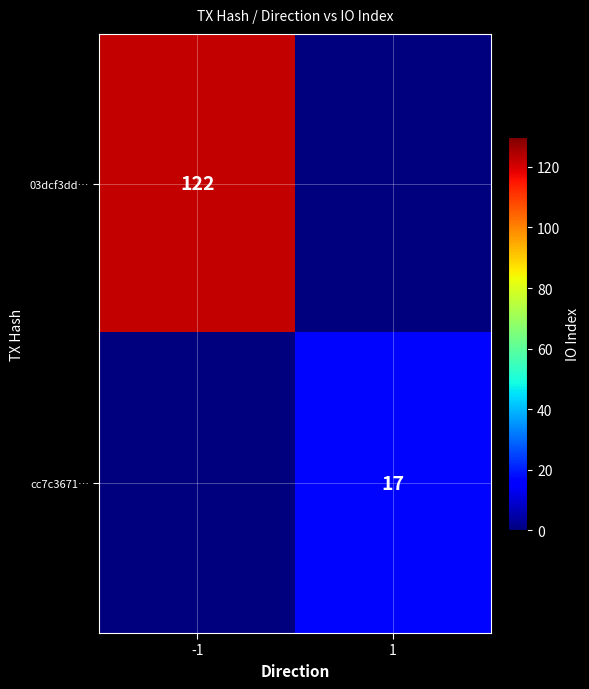

True or false: 03dcf3dd… has a value of 122 at -1.

True